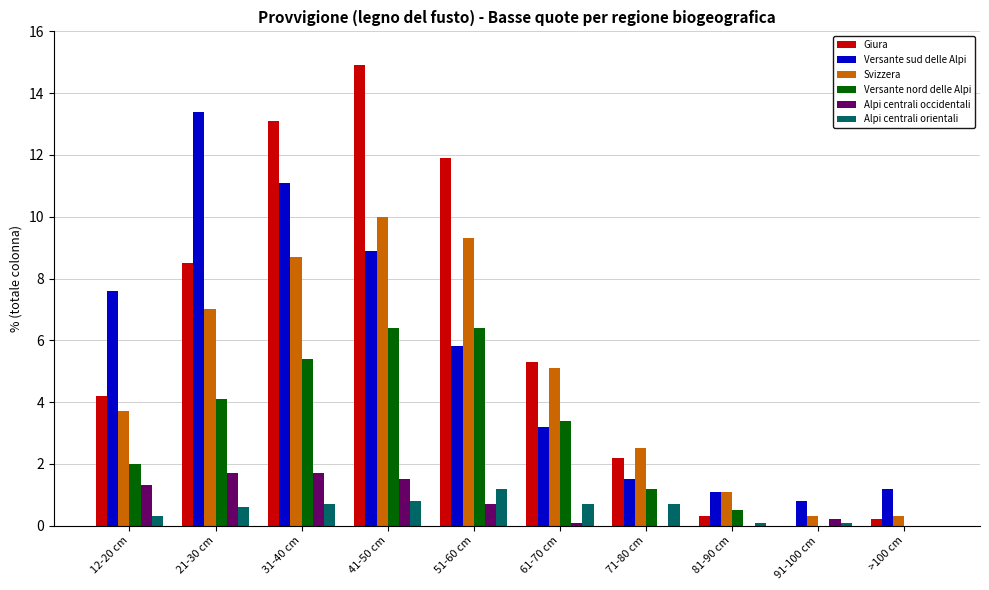

Which label corresponds to the largest value in the chart?

41-50 cm